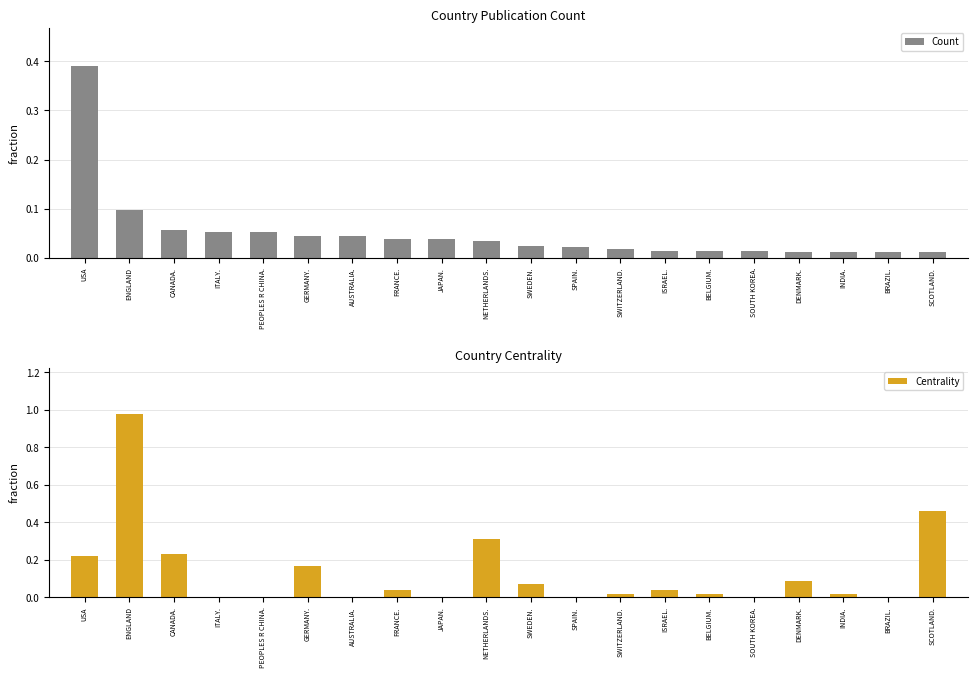

At which category does the chart reach its minimum across all series?

ITALY.